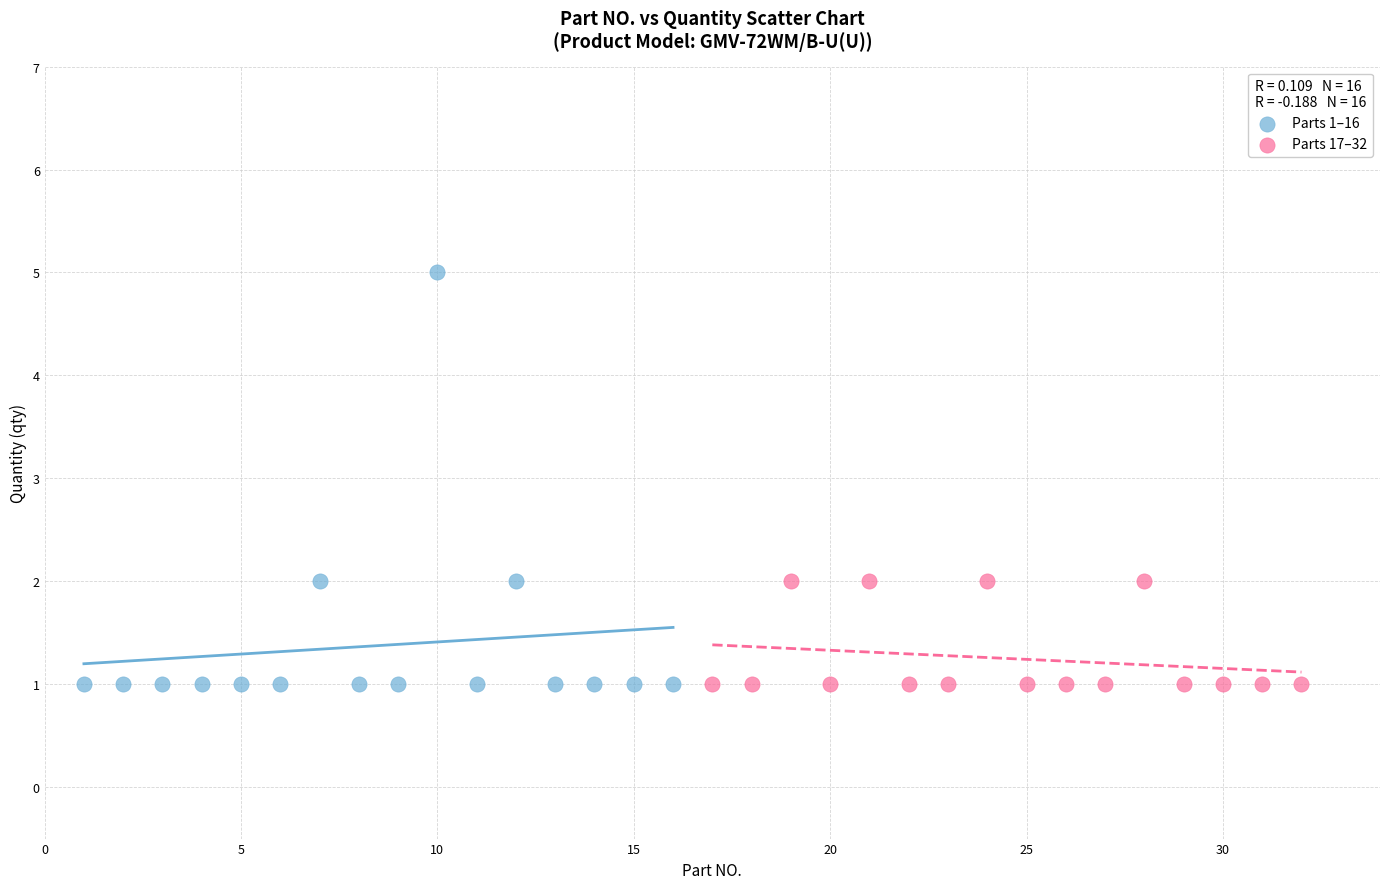

Which series has the largest Y range (max minus min)?

Parts 1–16